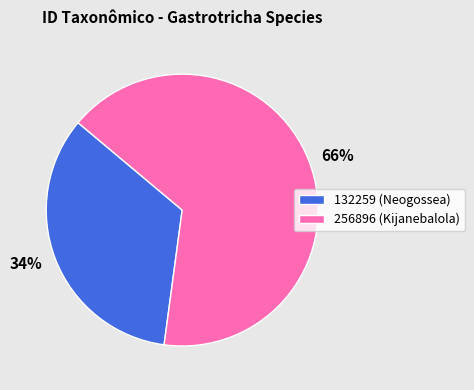

Which category accounts for the majority?

256896